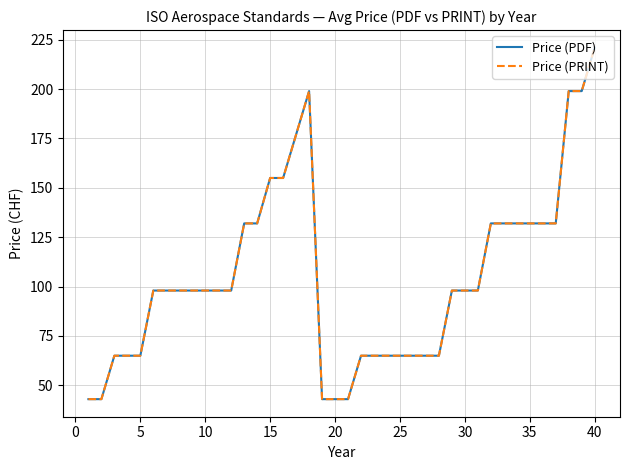

Which series has the largest range (max minus min)?

Price (PDF)